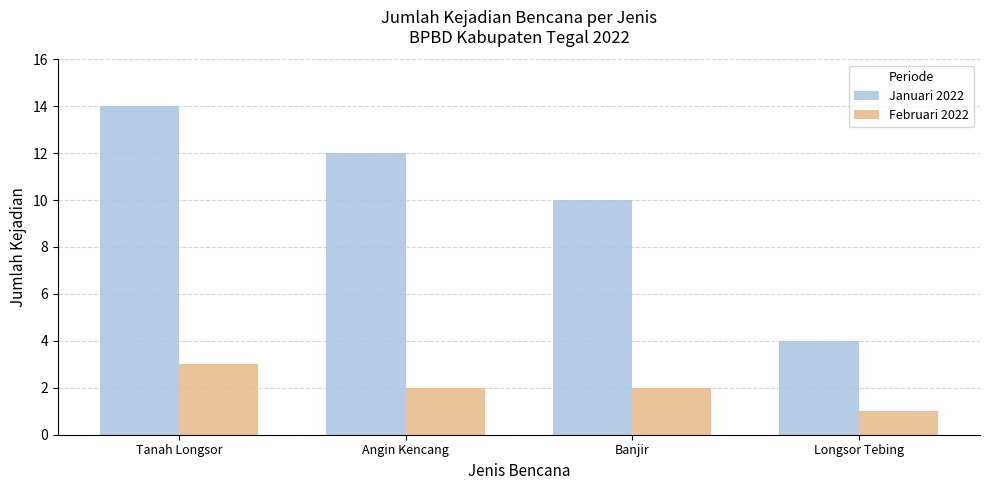

Where does the Januari 2022 series first go above 12?

Tanah Longsor